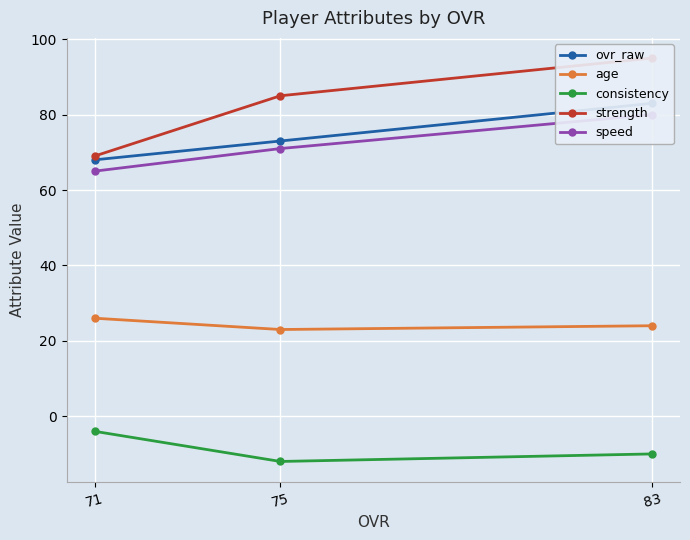

Where is age nearest to the value 24?

83